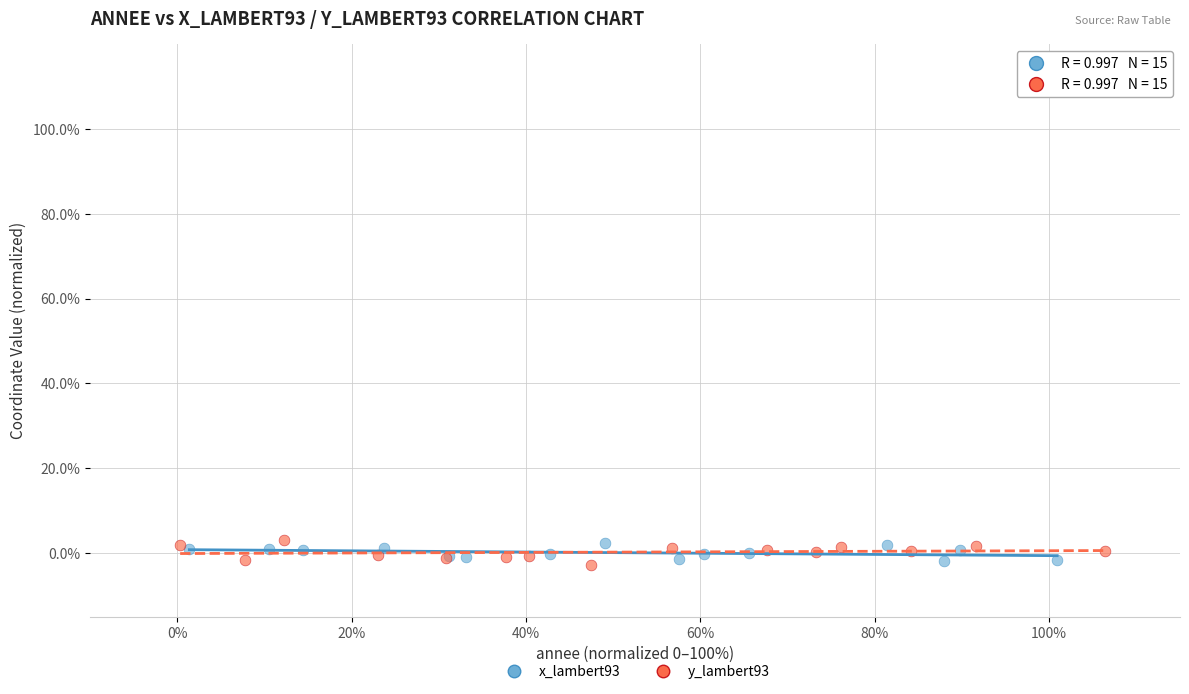

What are all the series names shown in the legend?

x_lambert93, y_lambert93